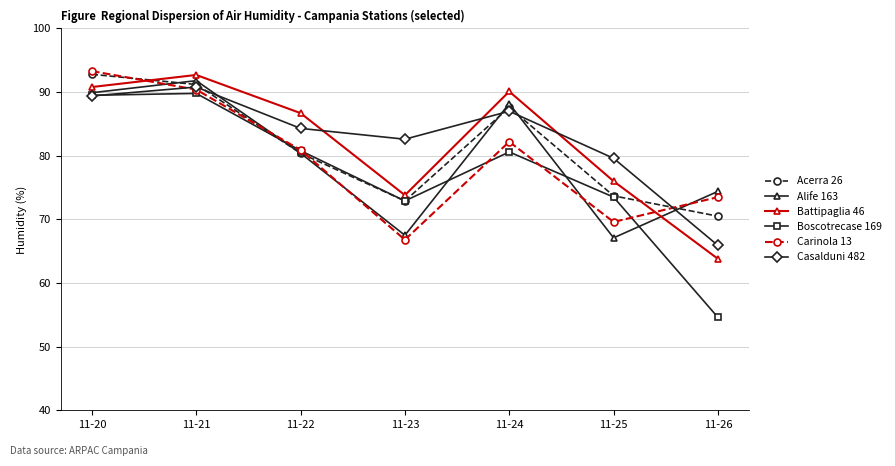

At which label does Carinola 13 first exceed 80?

11-20